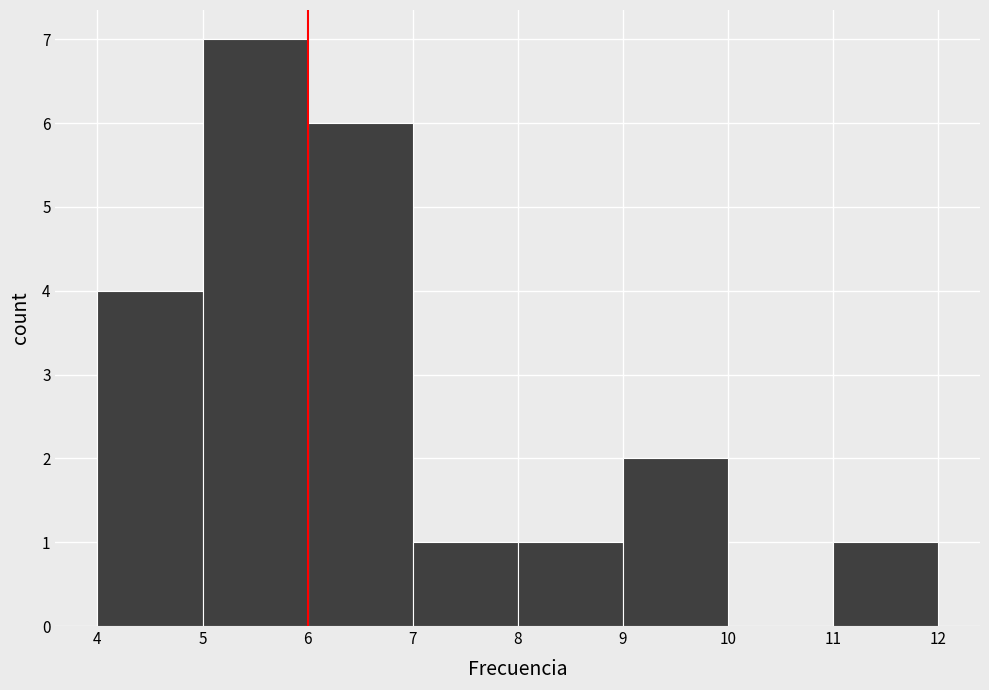

Over which range of the x-axis is the bar tallest?

5 to 6